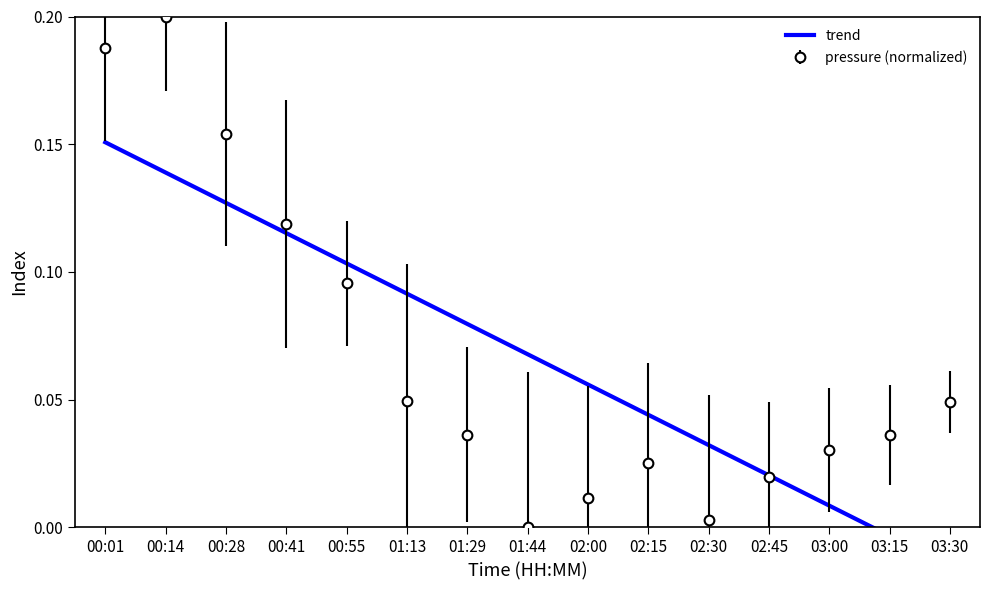

How many values are below 0?

2